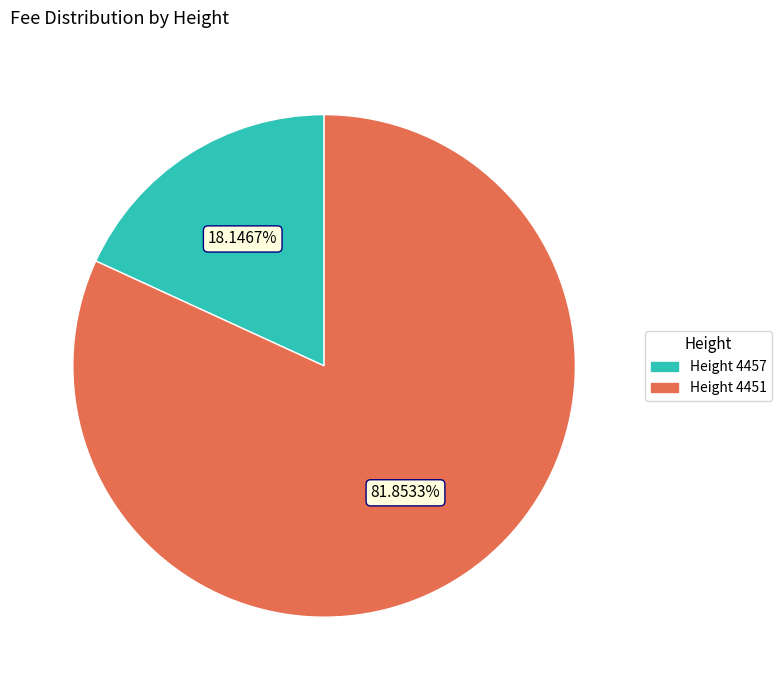

Is there any slice that represents more than half of the pie?

Yes